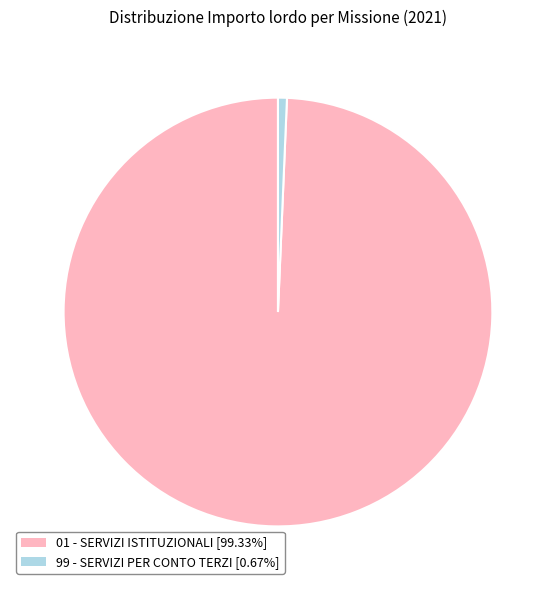

Is the sum of 99 - SERVIZI PER CONTO TERZI [0.67%] and 01 - SERVIZI ISTITUZIONALI [99.33%] greater than half?

Yes